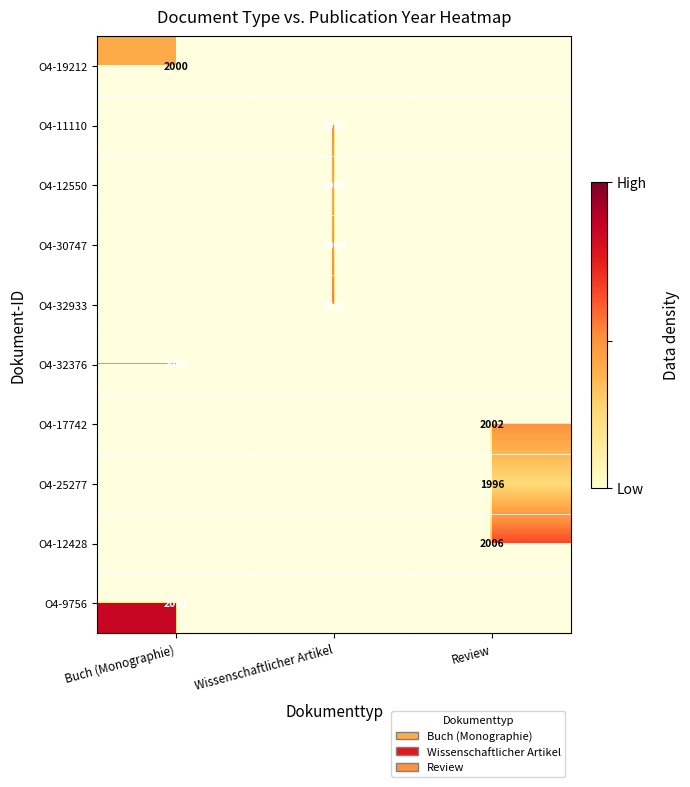

Is it true that O4-30747 equals 2924 at Wissenschaftlicher Artikel?

False